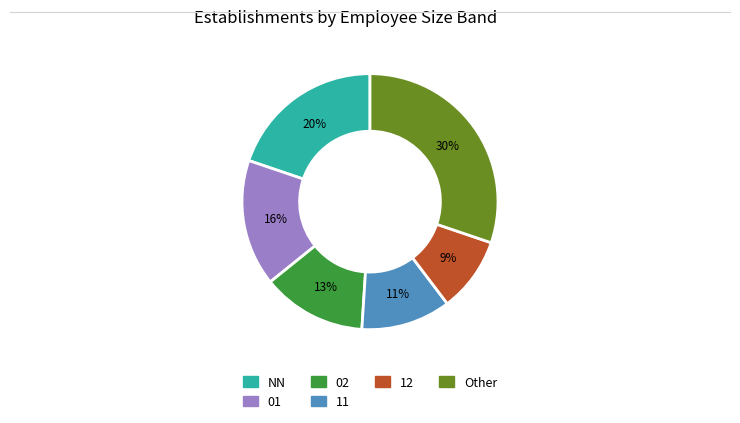

What is the ratio of the value at 02 to the value at 12?

1.4